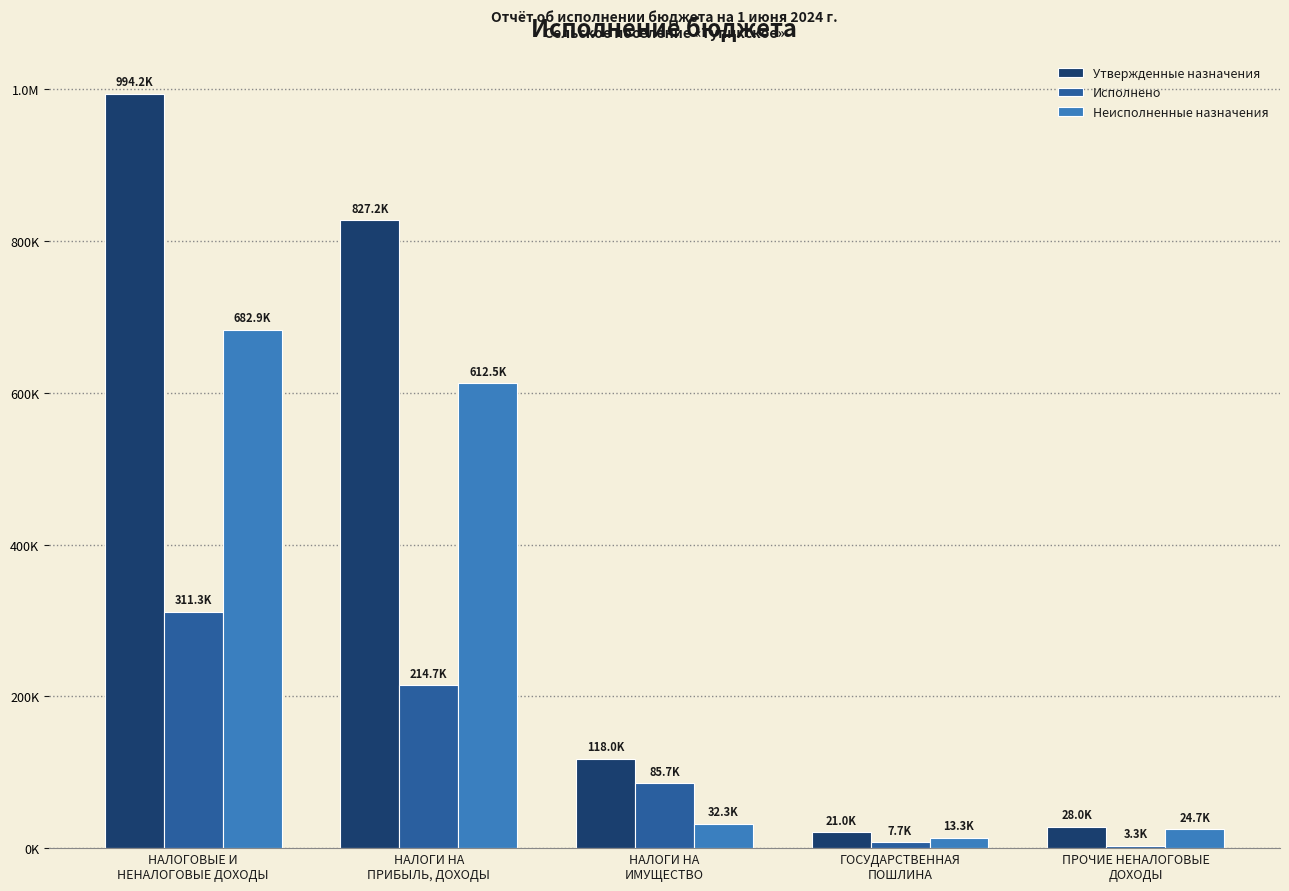

Reading left to right, transcribe all the data shown in this chart.

Утвержденные назначения: НАЛОГОВЫЕ И
НЕНАЛОГОВЫЕ ДОХОДЫ=994200.0	НАЛОГИ НА
ПРИБЫЛЬ, ДОХОДЫ=827200.0	НАЛОГИ НА
ИМУЩЕСТВО=118000.0	ГОСУДАРСТВЕННАЯ
ПОШЛИНА=21000.0	ПРОЧИЕ НЕНАЛОГОВЫЕ
ДОХОДЫ=28000.0
Исполнено: НАЛОГОВЫЕ И
НЕНАЛОГОВЫЕ ДОХОДЫ=311337.6	НАЛОГИ НА
ПРИБЫЛЬ, ДОХОДЫ=214693.9	НАЛОГИ НА
ИМУЩЕСТВО=85688.7	ГОСУДАРСТВЕННАЯ
ПОШЛИНА=7700.0	ПРОЧИЕ НЕНАЛОГОВЫЕ
ДОХОДЫ=3255.0
Неисполненные назначения: НАЛОГОВЫЕ И
НЕНАЛОГОВЫЕ ДОХОДЫ=682862.4	НАЛОГИ НА
ПРИБЫЛЬ, ДОХОДЫ=612506.2	НАЛОГИ НА
ИМУЩЕСТВО=32311.3	ГОСУДАРСТВЕННАЯ
ПОШЛИНА=13300.0	ПРОЧИЕ НЕНАЛОГОВЫЕ
ДОХОДЫ=24745.0